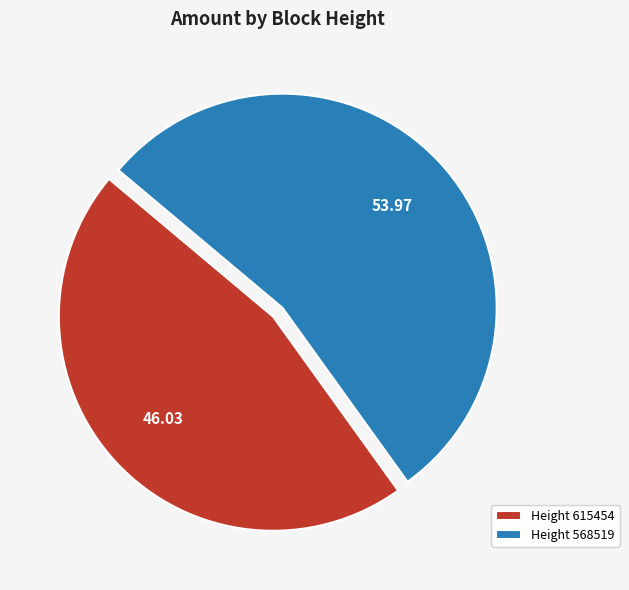

Which category has the biggest portion of the pie?

Height 568519